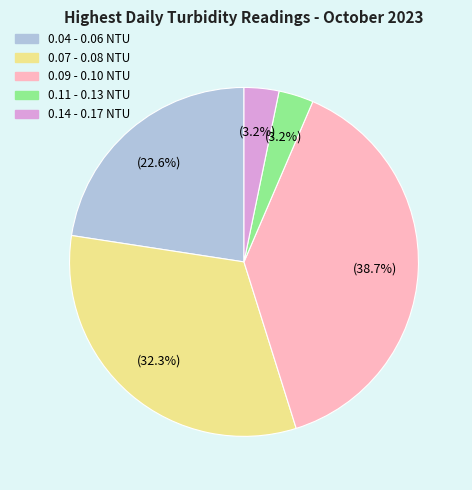

Is there any slice that represents more than half of the pie?

No